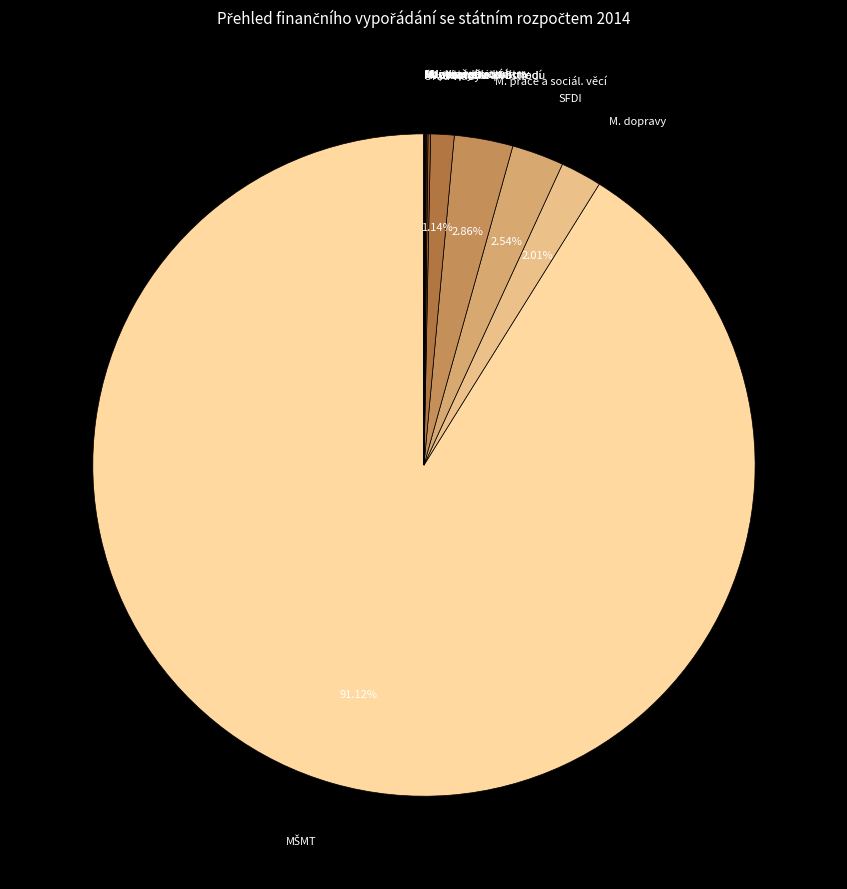

Rank the categories by value from highest to lowest.

MŠMT, M. práce a sociál. věcí, SFDI, M. dopravy, kapitola VPS, Ministerstvo vnitra, M. životního prostředí, Ministerstvo kultury, M. zdravotnictví, M. obrany, M. zemědělství, M. průmyslu a obchodu, Úřad vlády